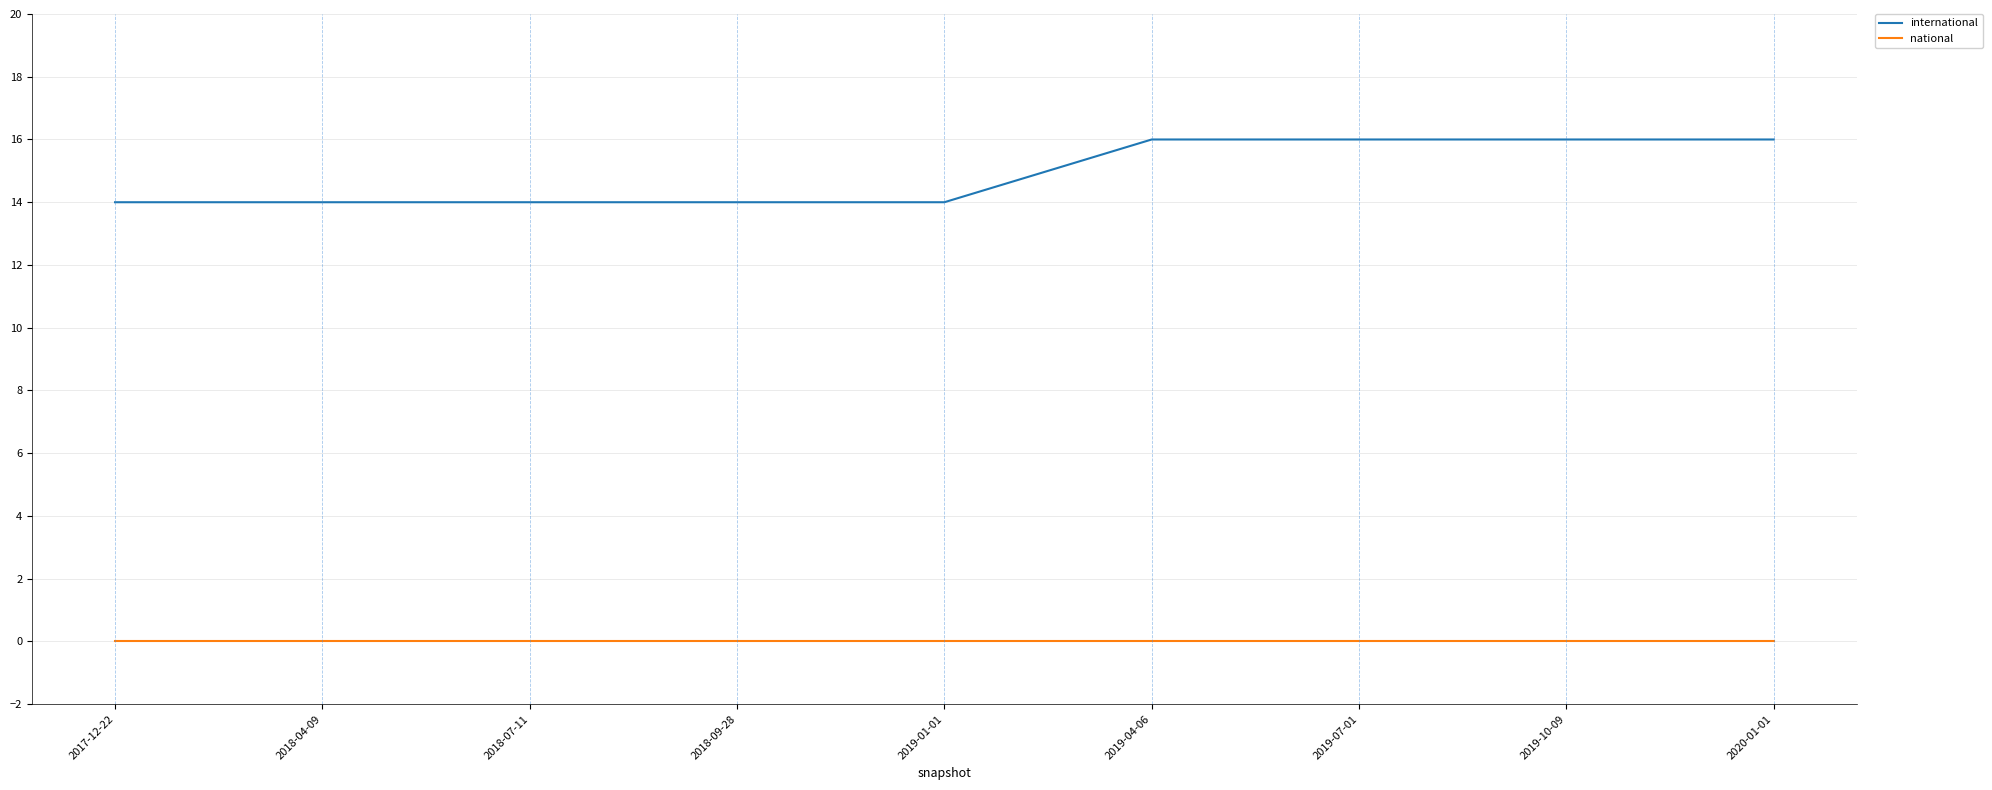

True or false: international has a value of 16 at 2019-07-01.

True